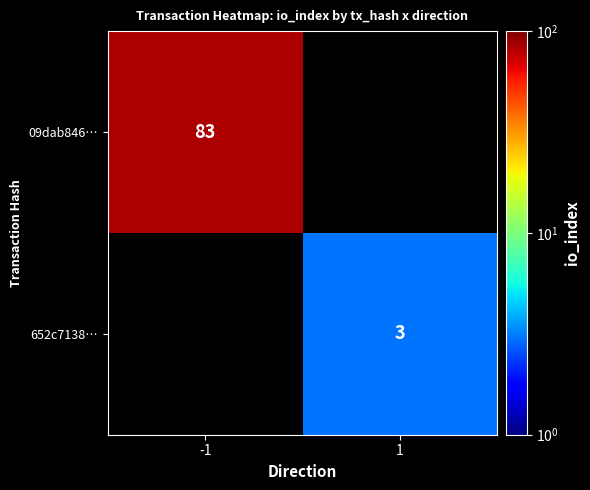

Is it true that 09dab846… equals 83 at -1?

True